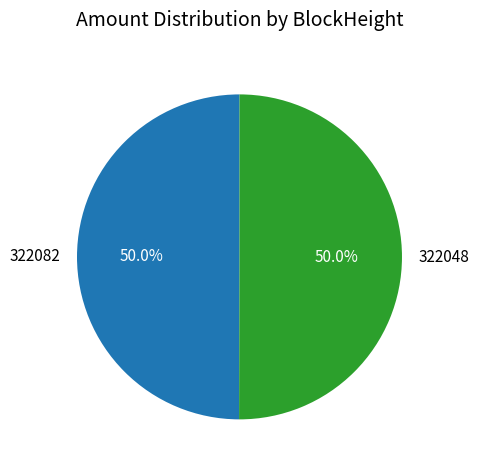

How many segments does this pie chart have?

2